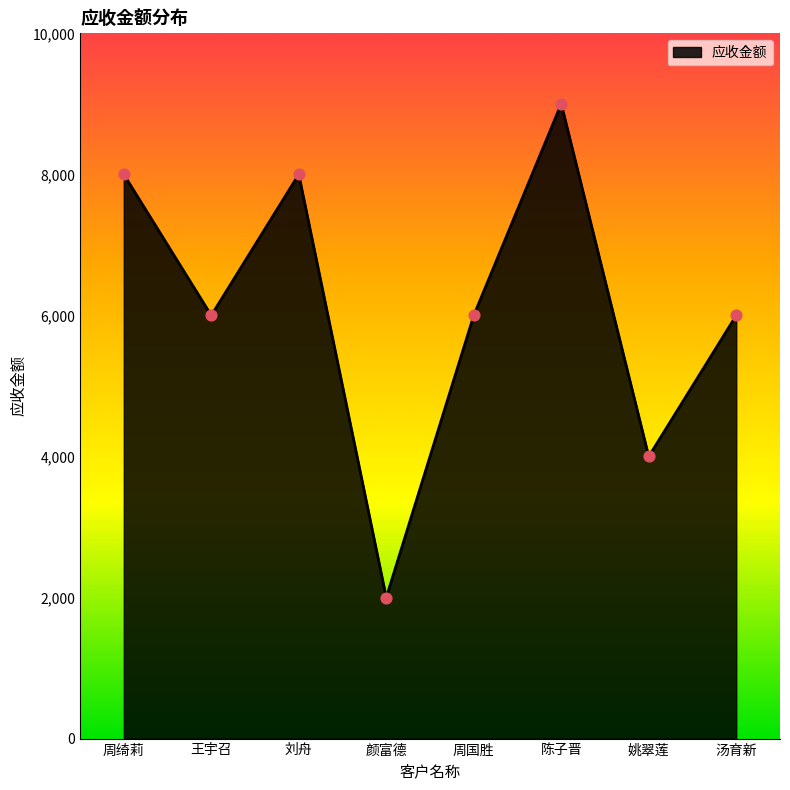

Which has a higher value, 陈子晋 or 汤育新?

陈子晋